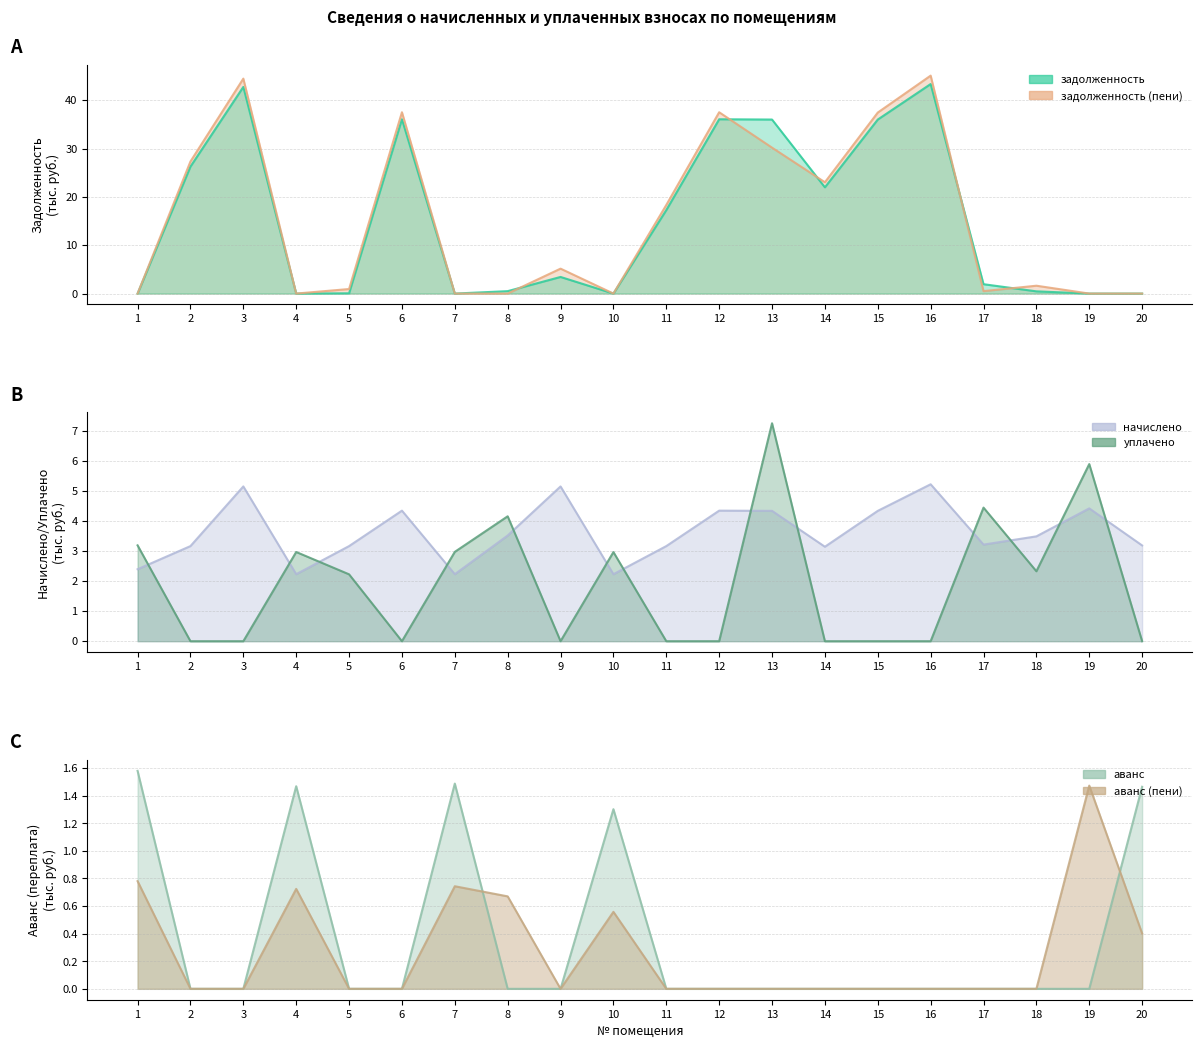

At how many categories does at least one series exceed 41?

2